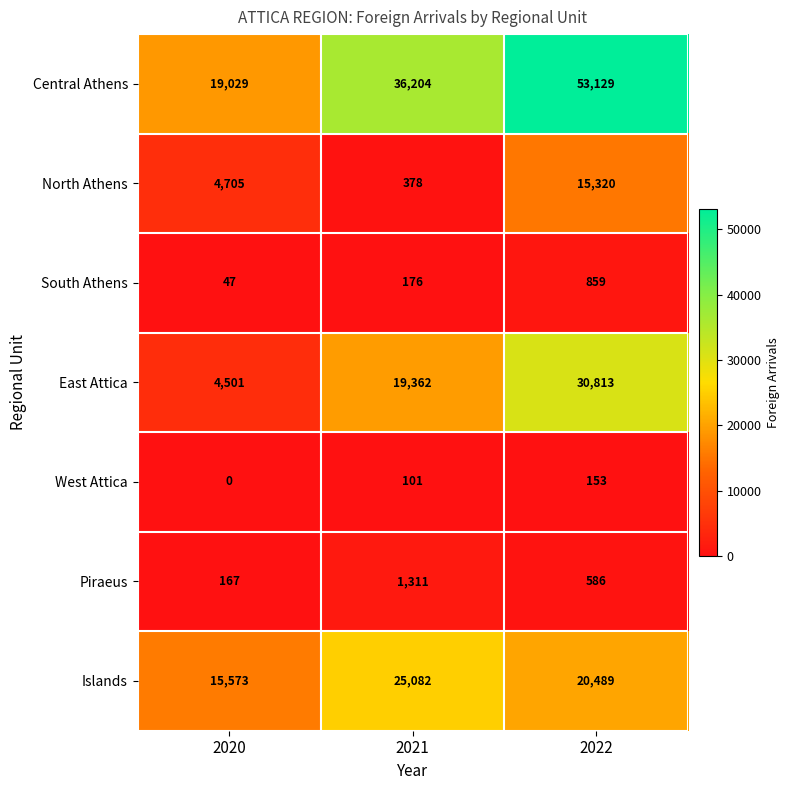

Which series has the largest range (max minus min)?

Central Athens